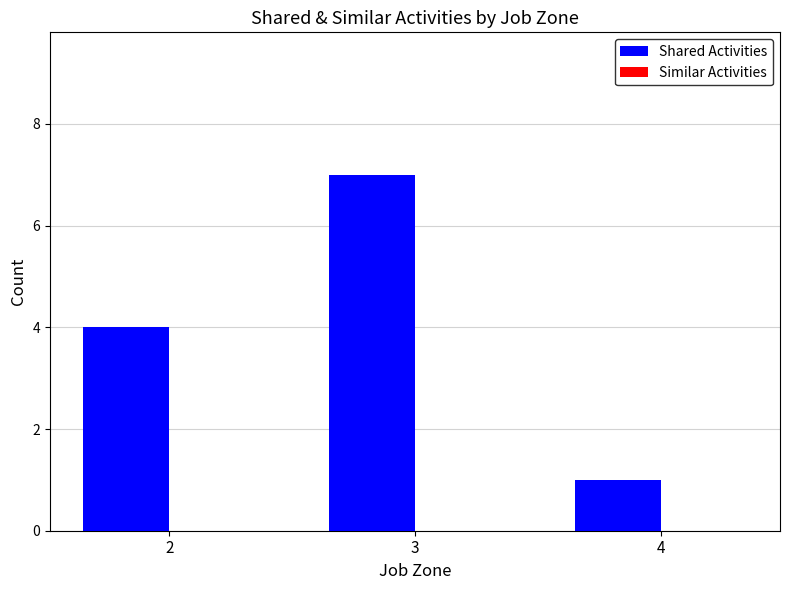

List the labels in order of value, smallest first.

4, 2, 3